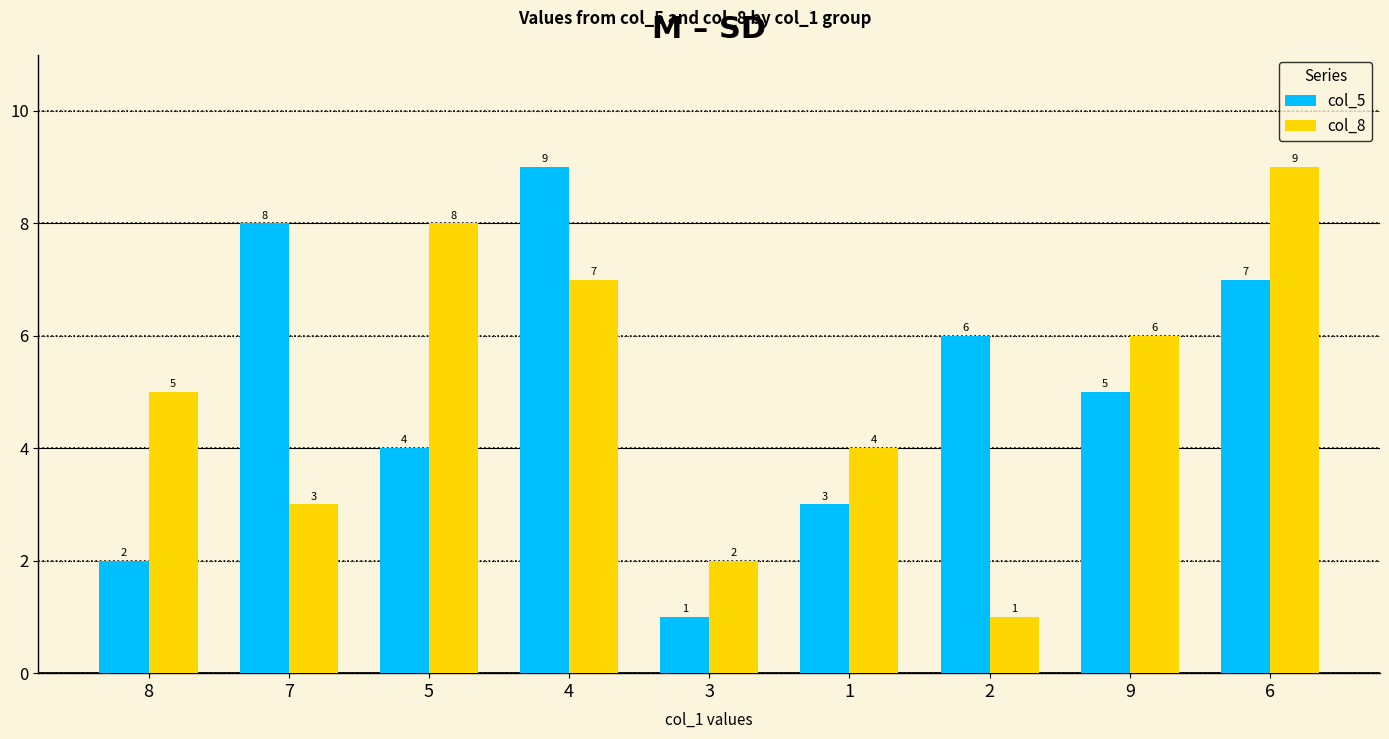

What is the difference between the highest and lowest values at 7?

5